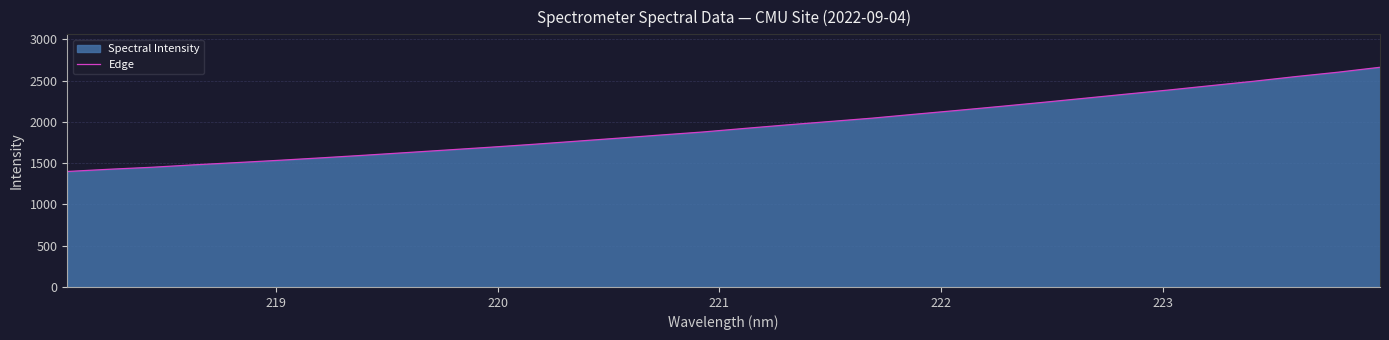

What is the difference between the maximum and minimum values?

1263.0